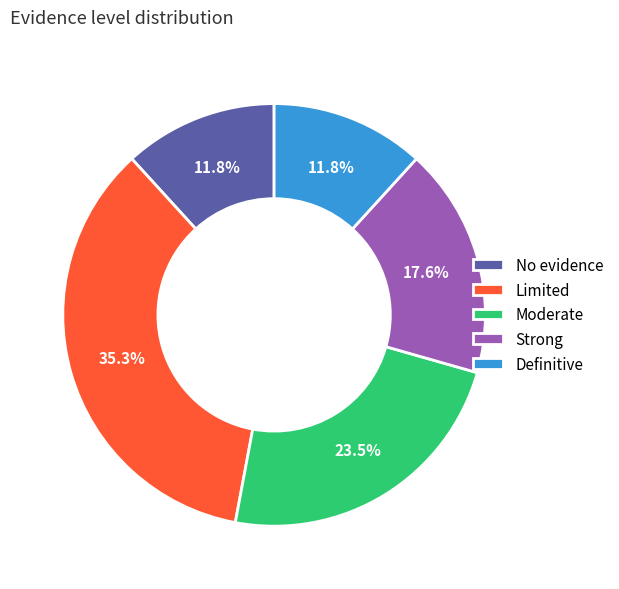

How many slices are in this pie chart?

5